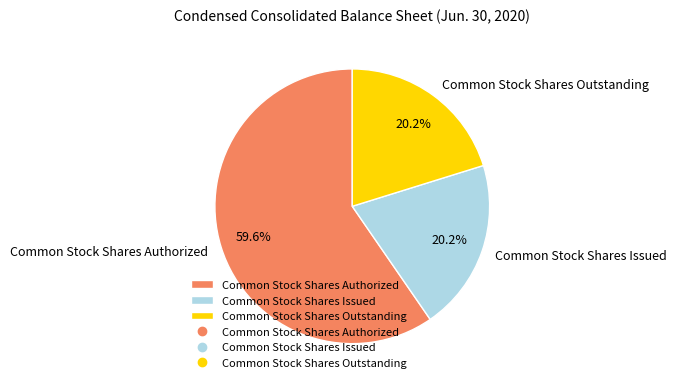

How many segments does this pie chart have?

3